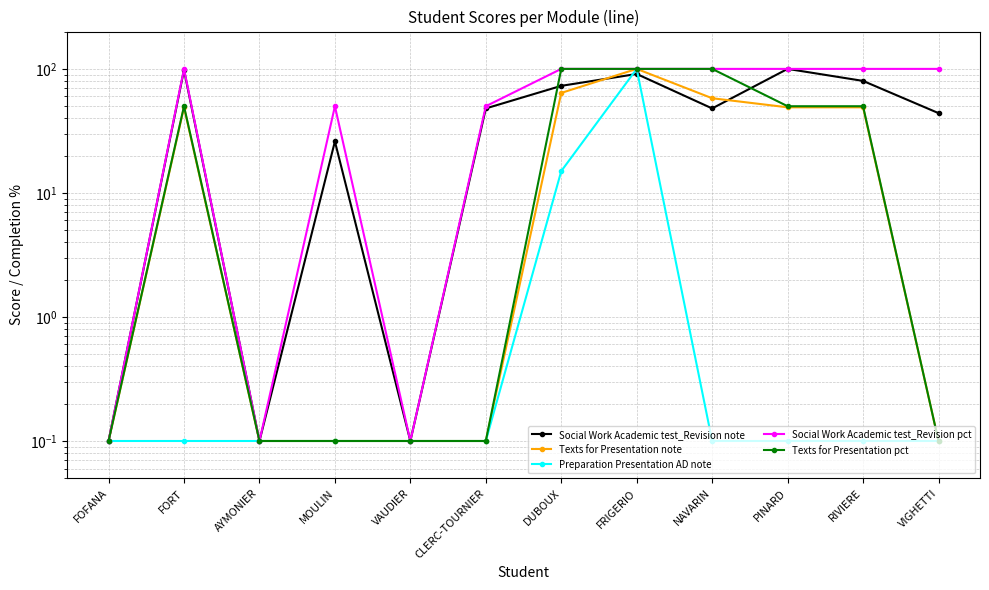

Between AYMONIER and DUBOUX, which series saw the biggest shift?

Social Work Academic test_Revision pct